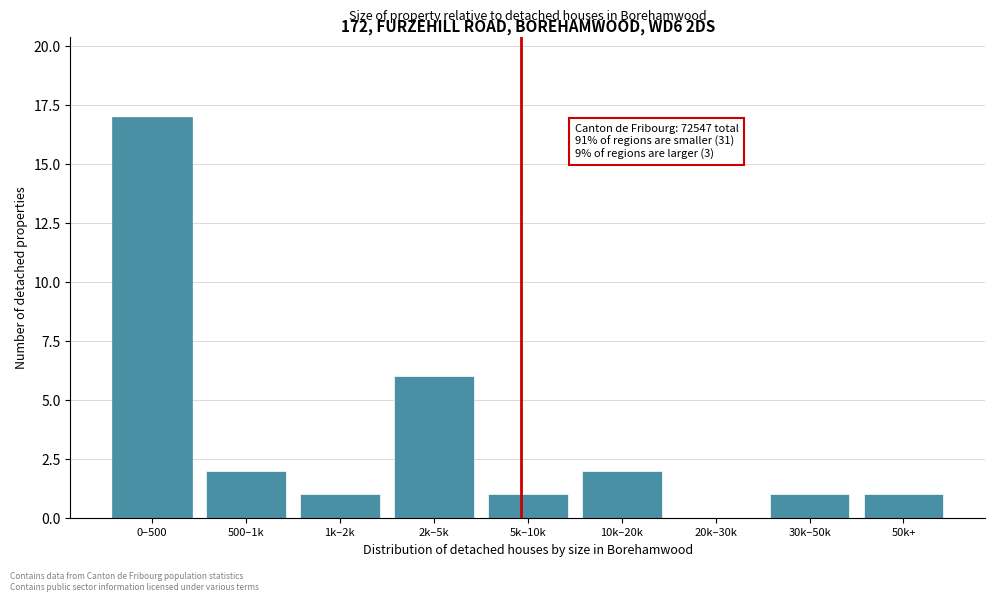

Reading left to right, list all the values displayed in this chart.

0–500=17	500–1k=2	1k–2k=1	2k–5k=6	5k–10k=1	10k–20k=2	20k–30k=0	30k–50k=1	50k+=1